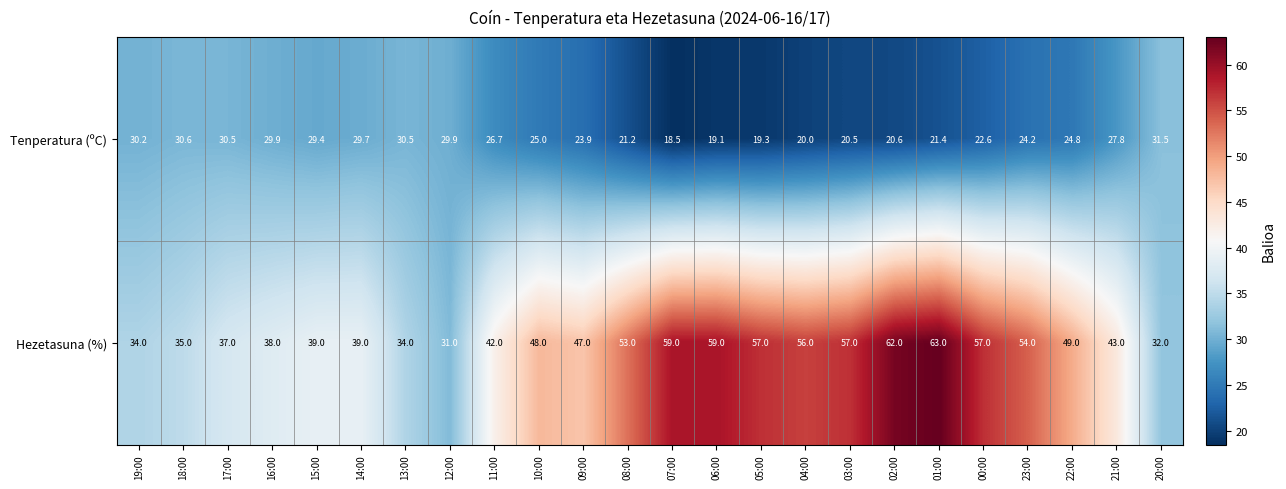

How many series are shown in this chart?

2